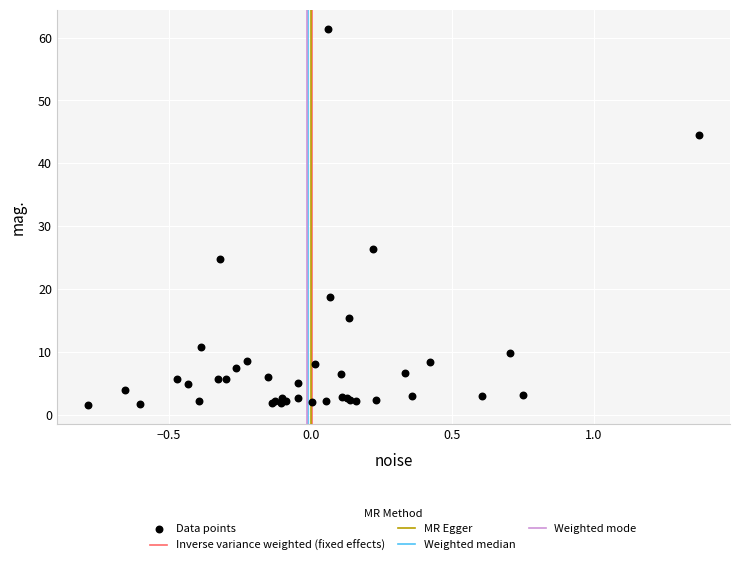

What Y value in the scatter plot is closest to 31?

26.3